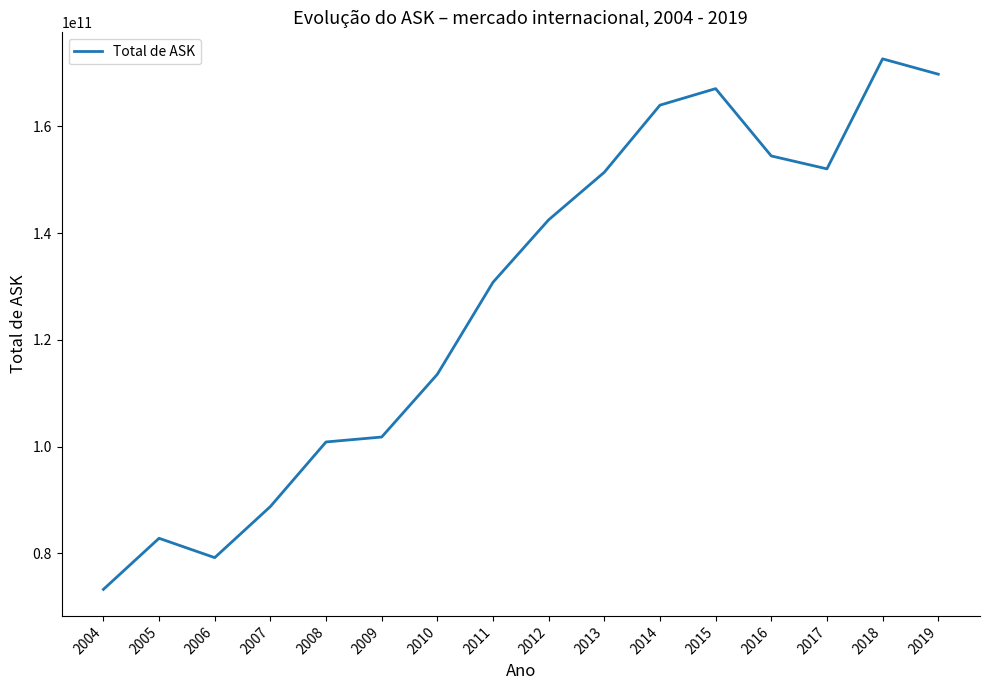

What is the difference between the values at 2012 and 2018?

30154177031